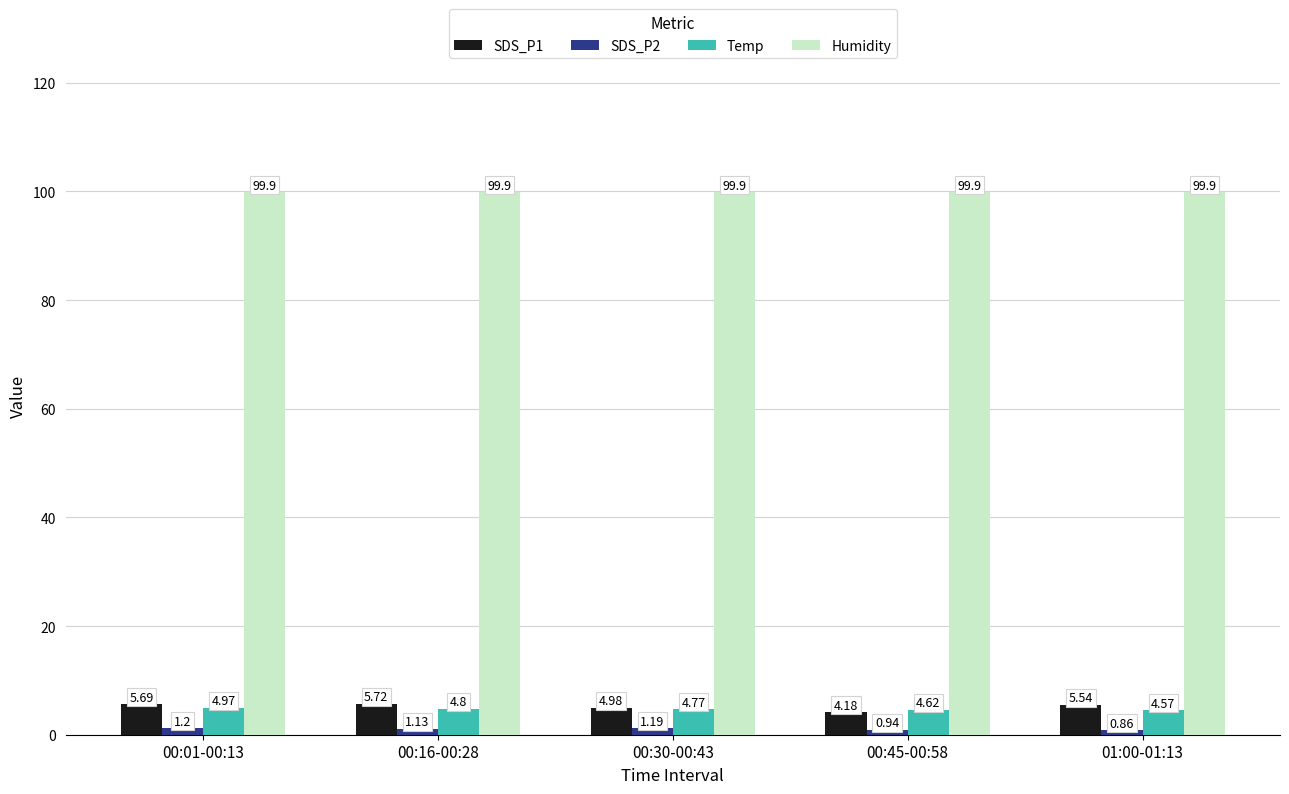

At which category is the sum across all series the highest?

00:01-00:13